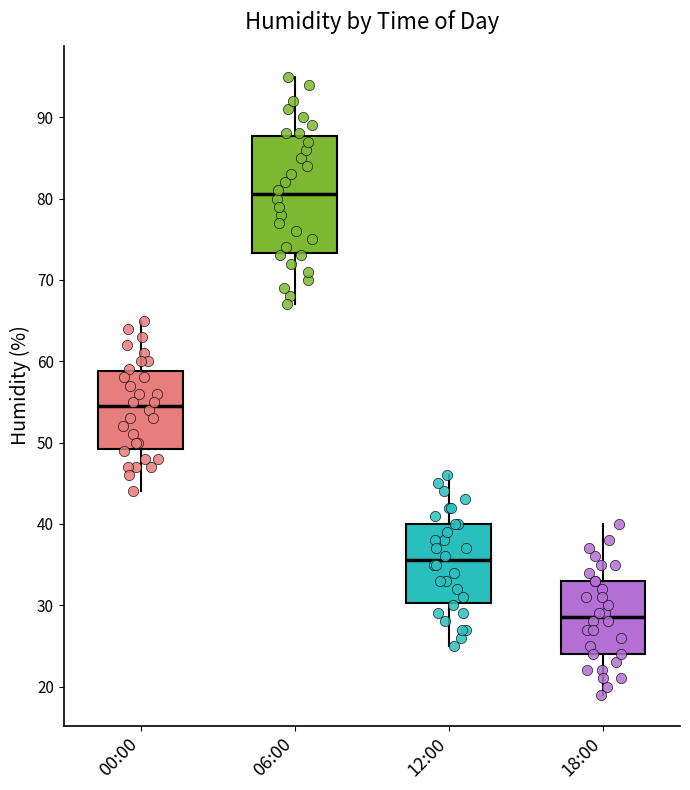

Which box is the tallest, from its lower edge to its upper edge?

06:00